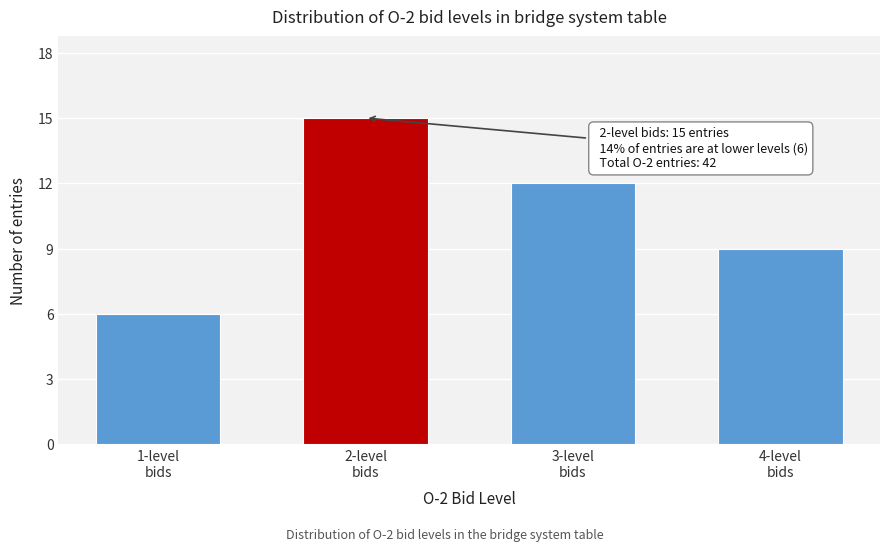

Reading left to right, transcribe all the data shown in this chart.

6	15	12	9